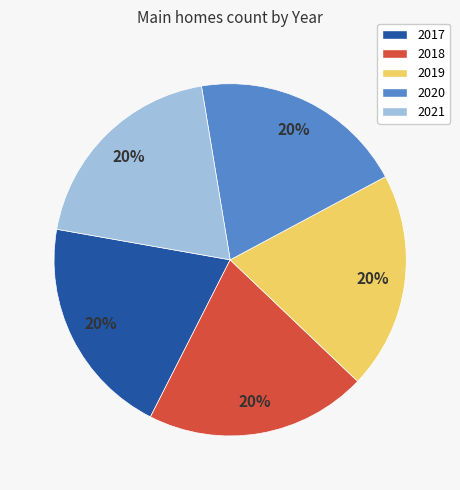

How many slices are in this pie chart?

5